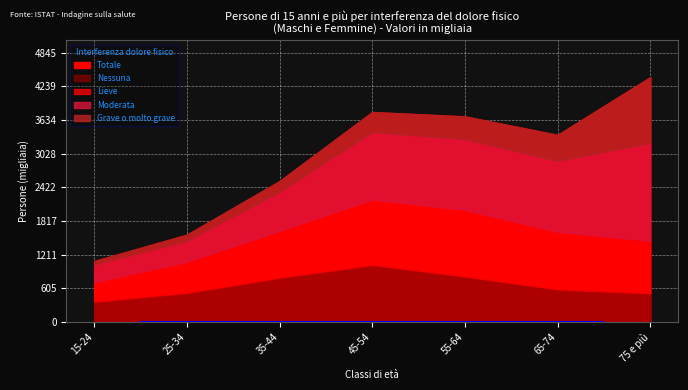

At how many categories does at least one series exceed 1741?

1